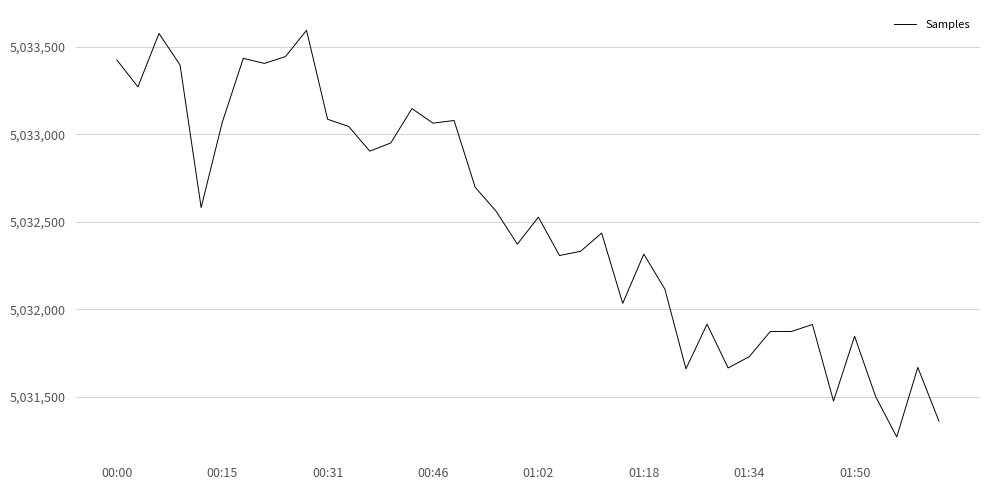

What is the minimum value shown in the chart?

5031271